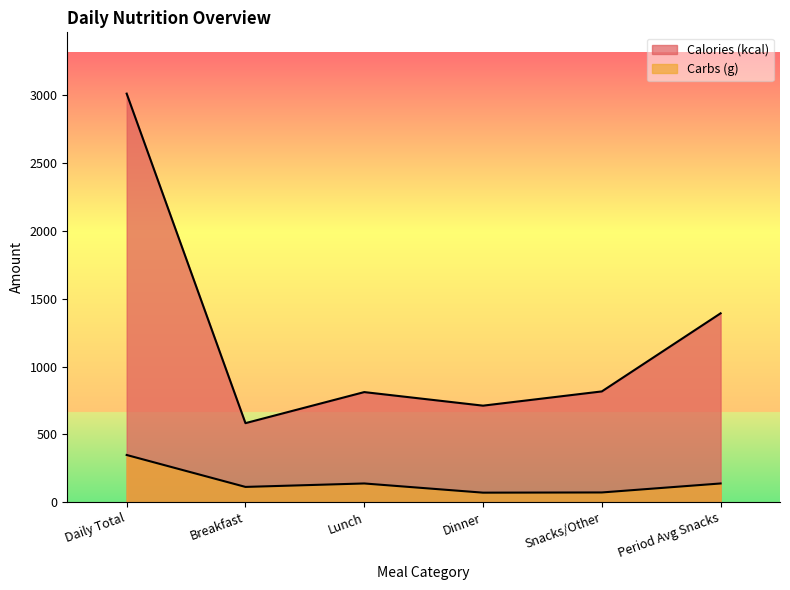

What is the value of the Carbs (g) point at the 1st from the left?

348.2